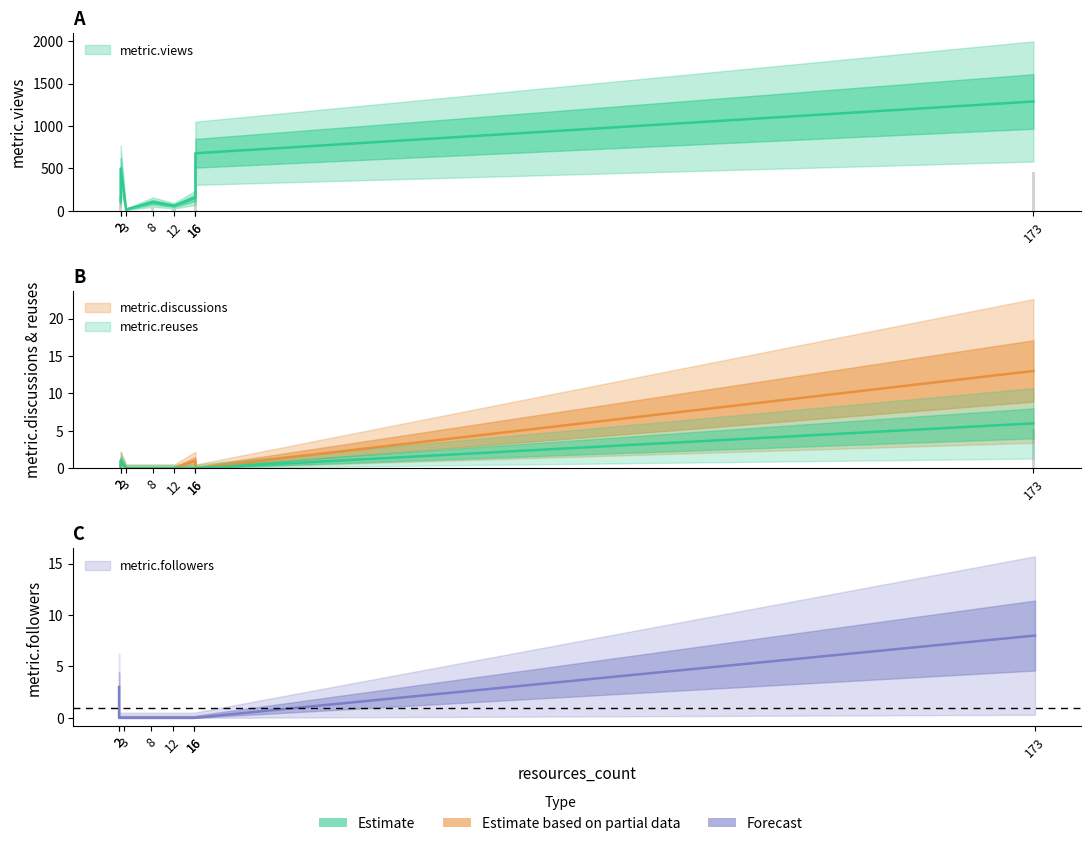

Count the number of data series in this chart.

4